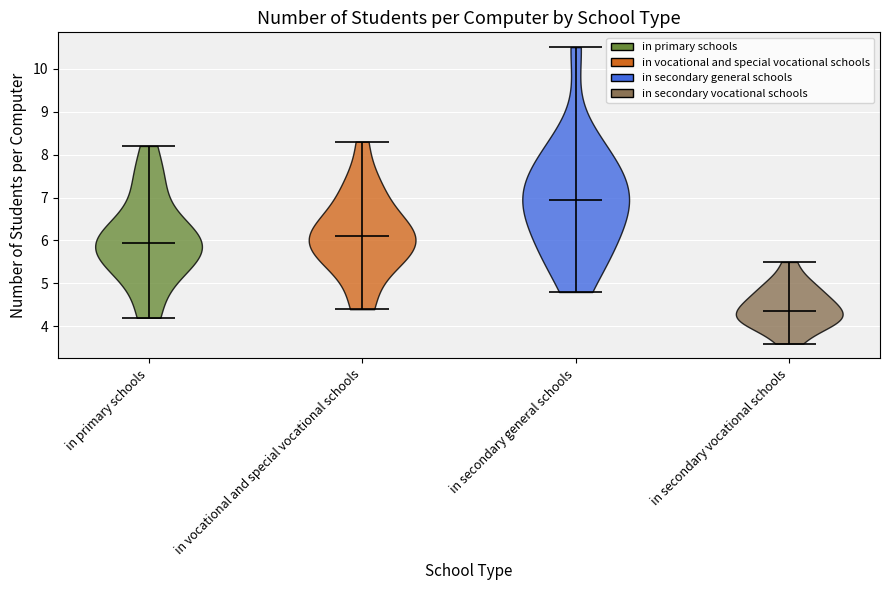

Reading left to right, read every violin against the y-axis: where its median line is, and the lowest and highest points it reaches. The values are not printed on the chart, so give them approximately, as read against the axis.

in primary schools: median line 6.0, lowest point 4.2, highest point 8.2
in vocational and special vocational schools: median line 6.1, lowest point 4.4, highest point 8.3
in secondary general schools: median line 7.0, lowest point 4.8, highest point 10.5
in secondary vocational schools: median line 4.4, lowest point 3.6, highest point 5.5